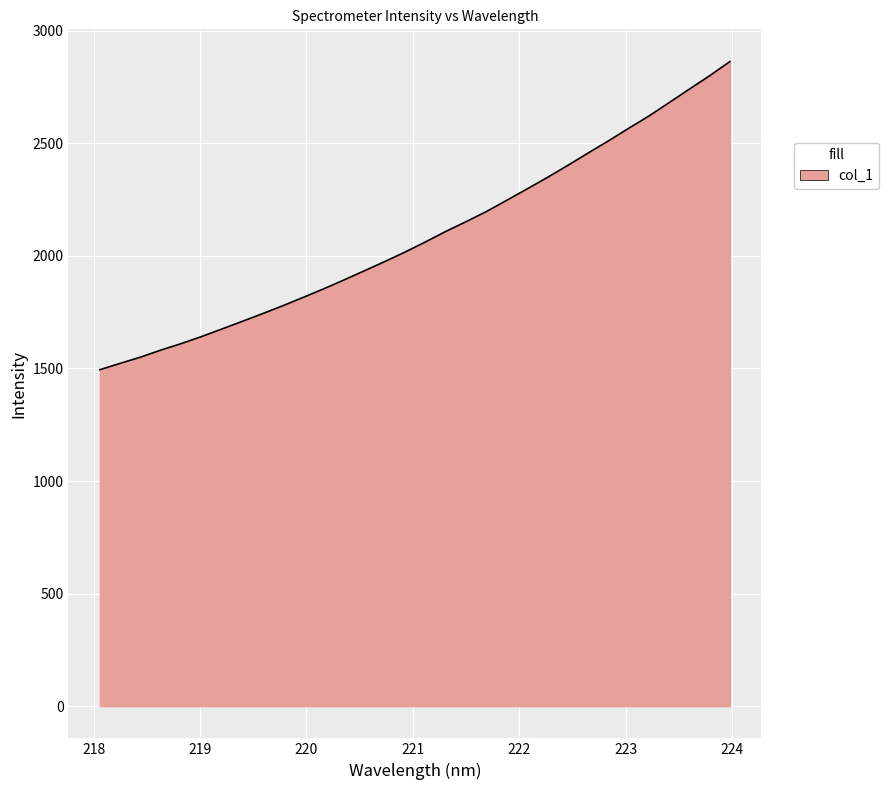

What is the maximum value shown in the chart?

2863.4